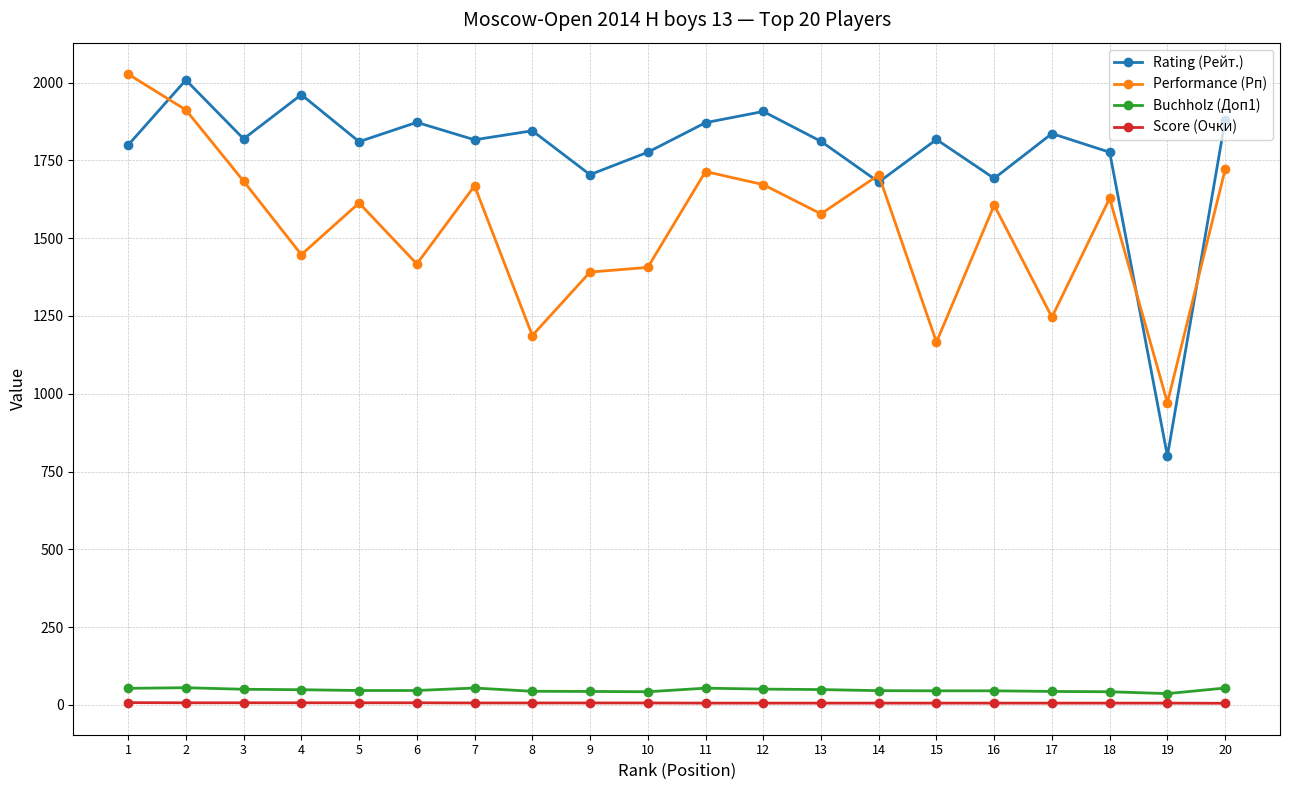

What is the lowest value of the Performance (Рп) series?

971.0